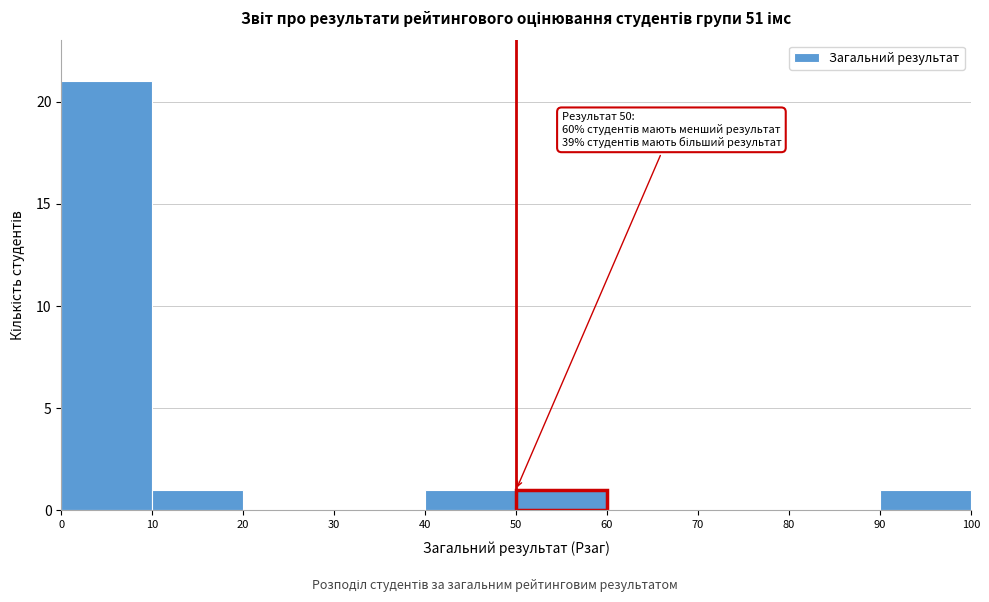

Over which range of the x-axis is the bar tallest?

0 to 10